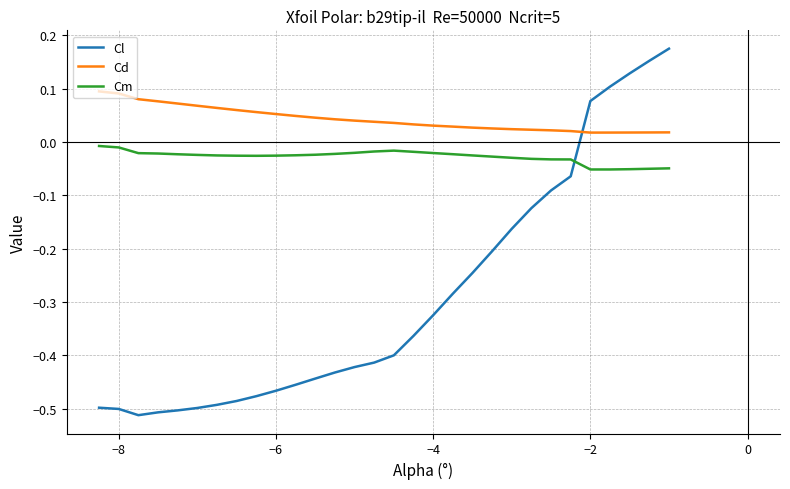

Which series has the largest range (max minus min)?

Cl